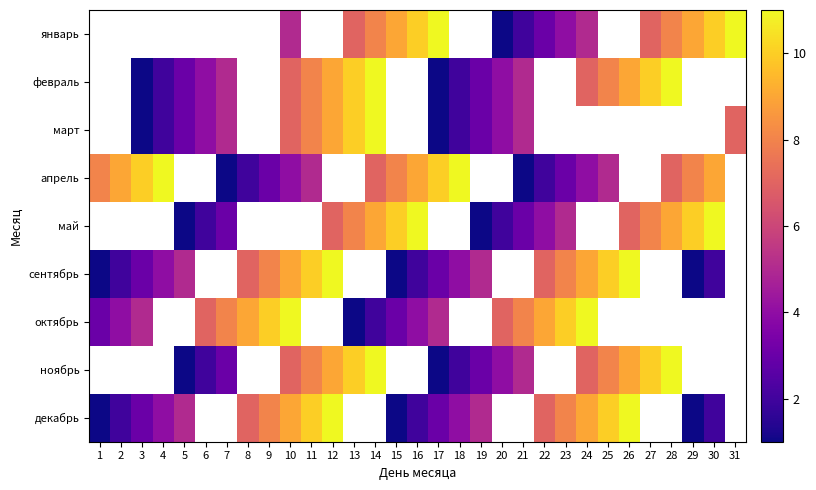

True or false: март has a value of 10.1 at 31.

False